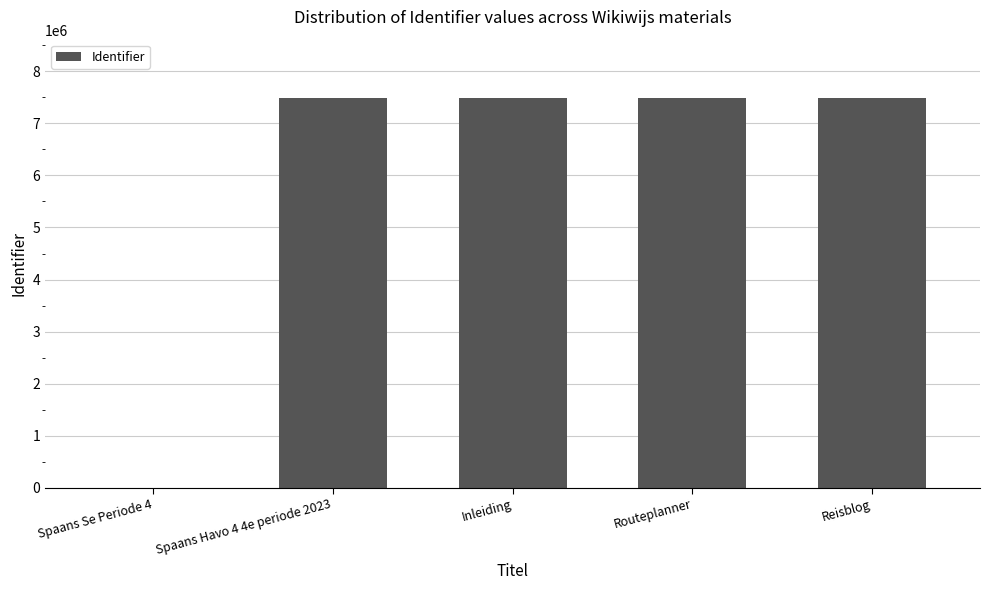

Is it true that the value at Reisblog is 10471605?

False